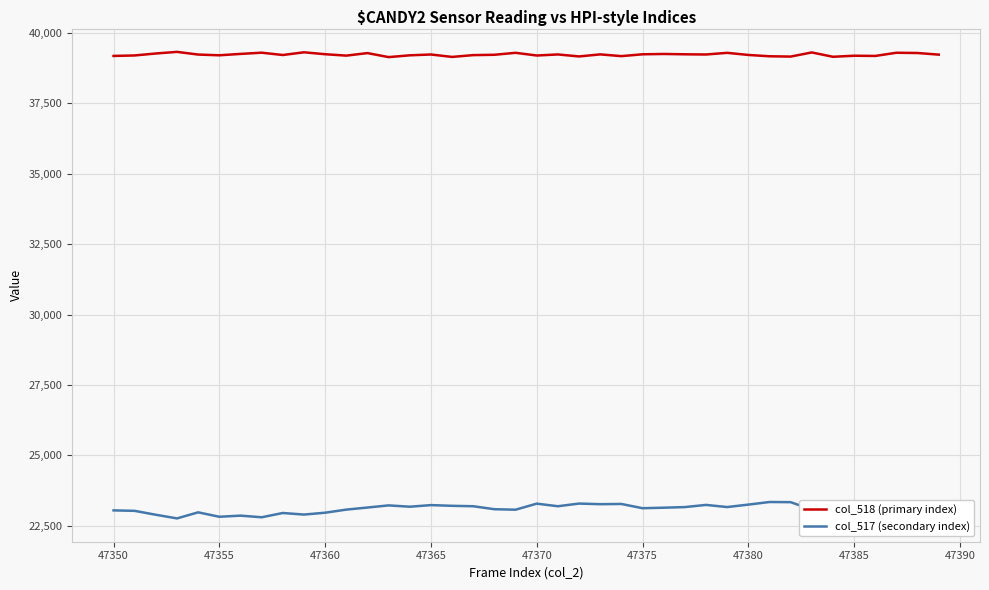

True or false: col_517 (secondary index) and col_518 (primary index) cross at least once.

False